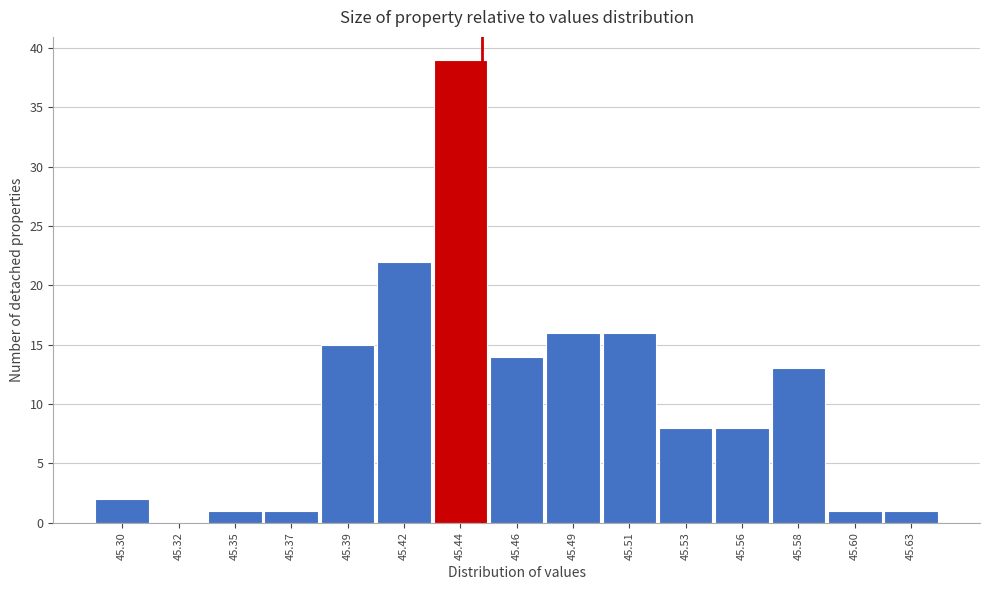

Reading right to left, transcribe all the data shown in this chart.

45.63=1	45.60=1	45.58=13	45.56=8	45.53=8	45.51=16	45.49=16	45.46=14	45.44=39	45.42=22	45.39=15	45.37=1	45.35=1	45.32=0	45.30=2